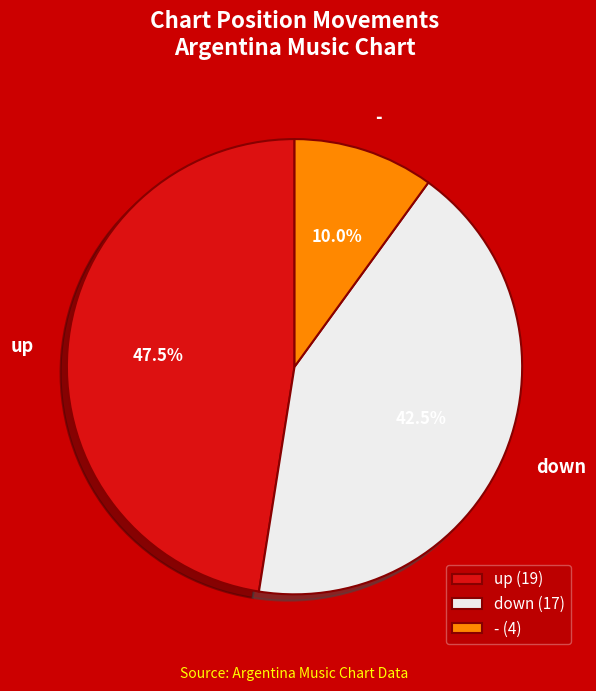

What is the ratio of the value at down to the value at up?

0.9